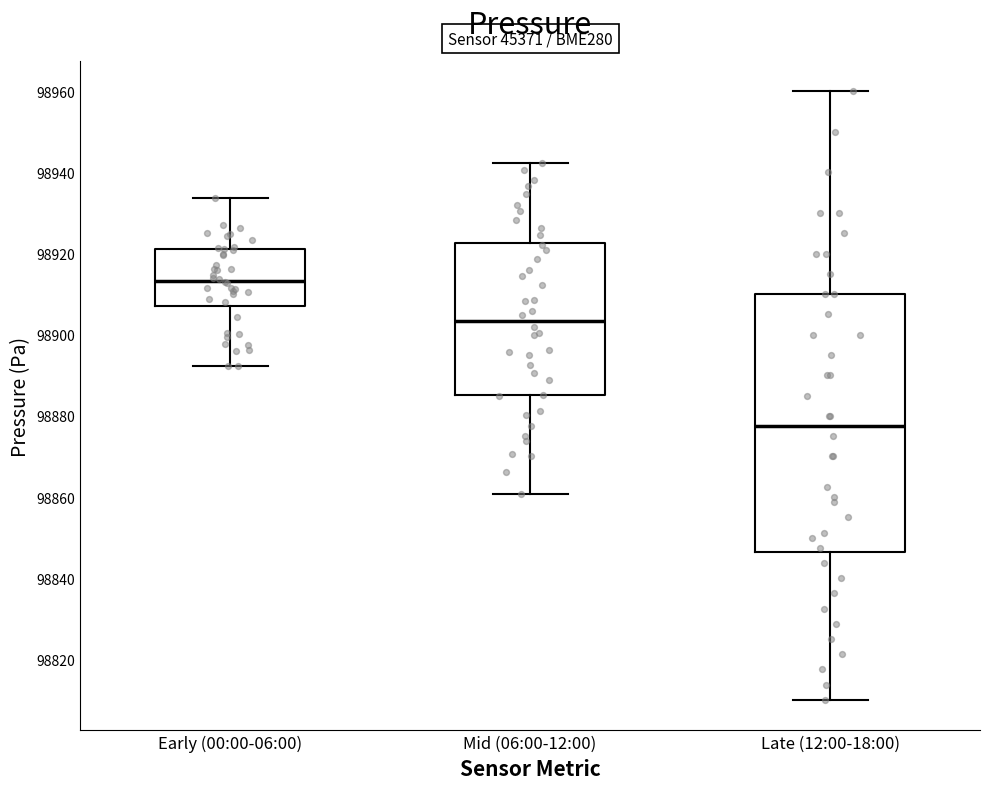

Reading left to right, transcribe this box plot: for each box, give where its median line is, the range the box spans, and where its two whiskers end, as read against the y-axis. The values are not printed on the chart, so give them approximately, as read against the axis.

Early (00:00-06:00): median 98914, box 98908 to 98922, whiskers 98892 to 98934
Mid (06:00-12:00): median 98904, box 98886 to 98922, whiskers 98860 to 98942
Late (12:00-18:00): median 98878, box 98846 to 98910, whiskers 98810 to 98960